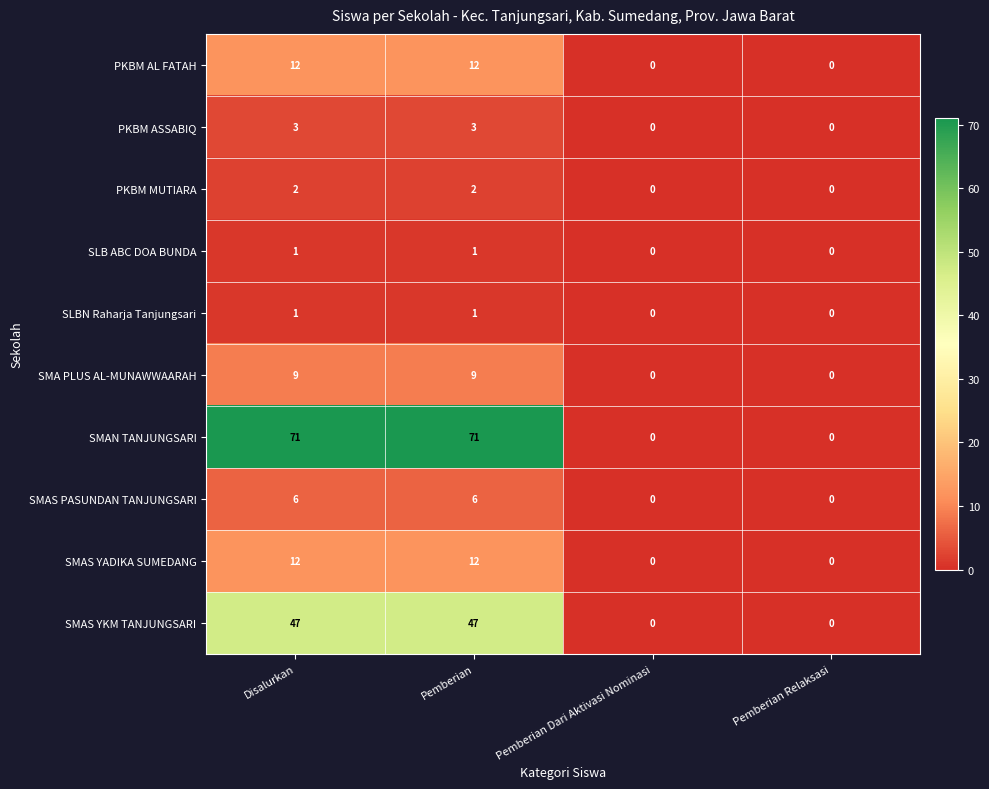

What is the sum of all SMAN TANJUNGSARI values?

142